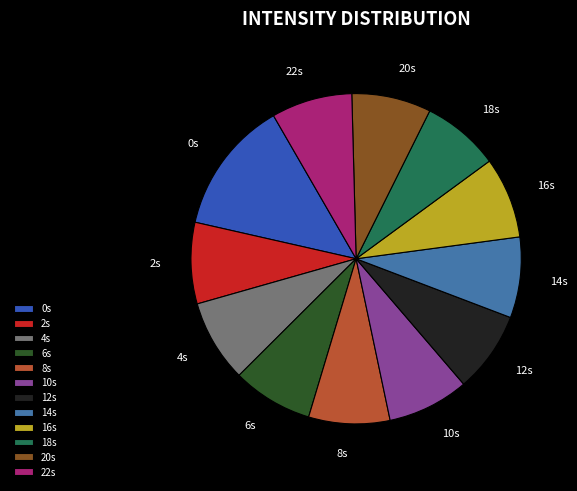

Is 2s the majority of the pie?

No